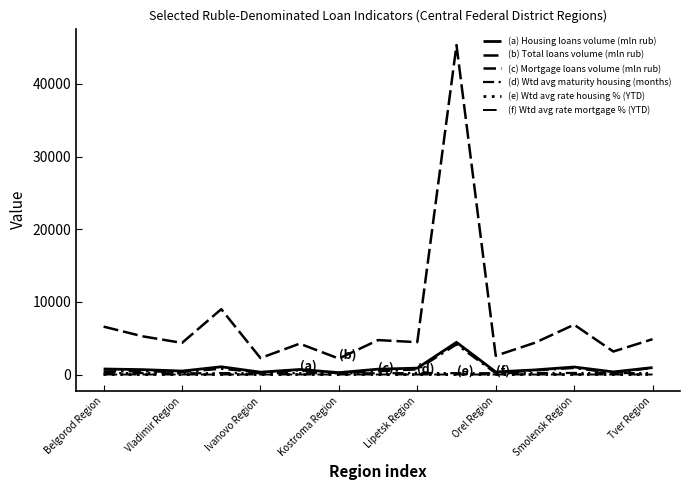

Is this an area chart (filled region under the line)?

No